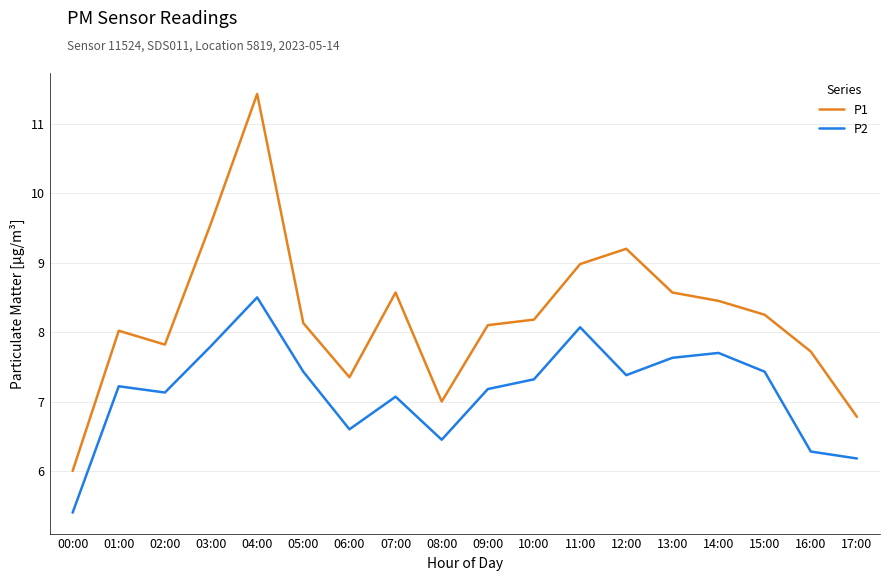

What is the sum of the P2 values at 13:00 and 14:00?

15.3